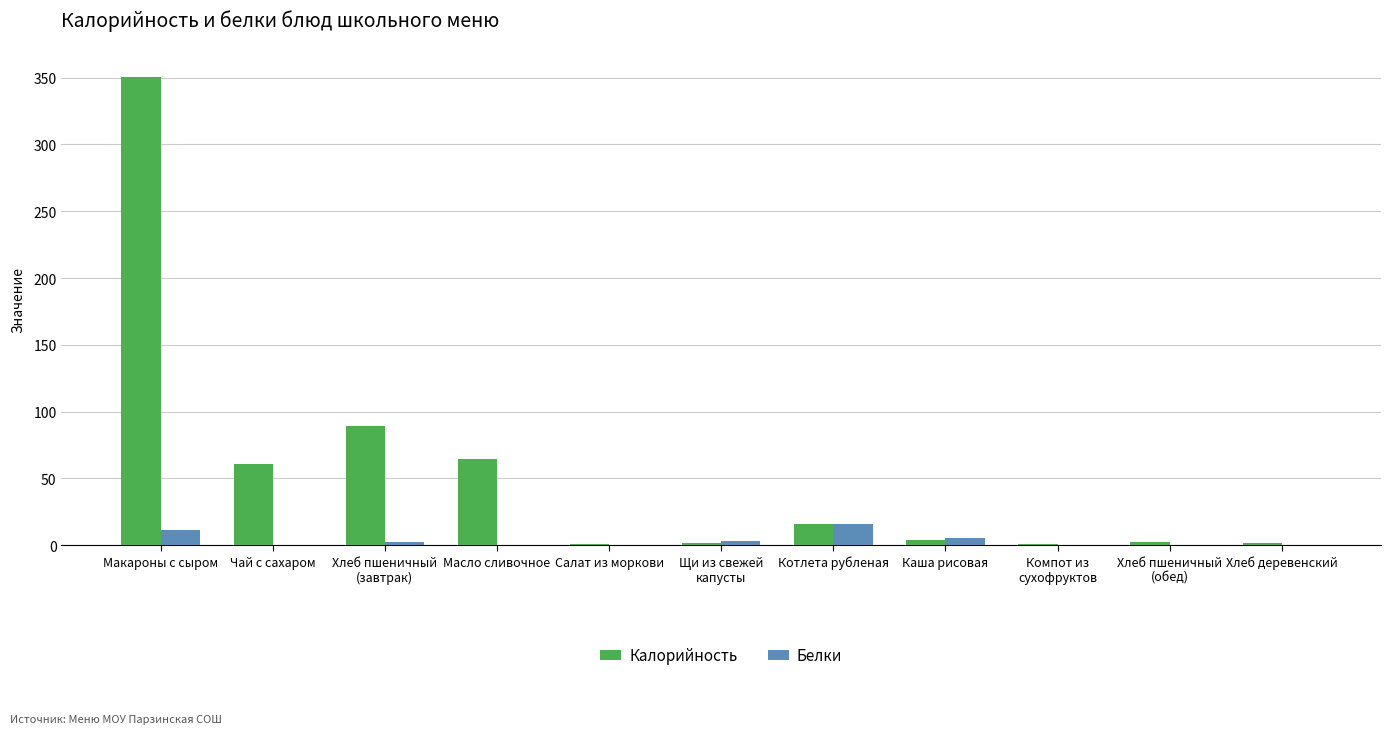

The Белки series shows 15.7 at Котлета рубленая. True or false?

True